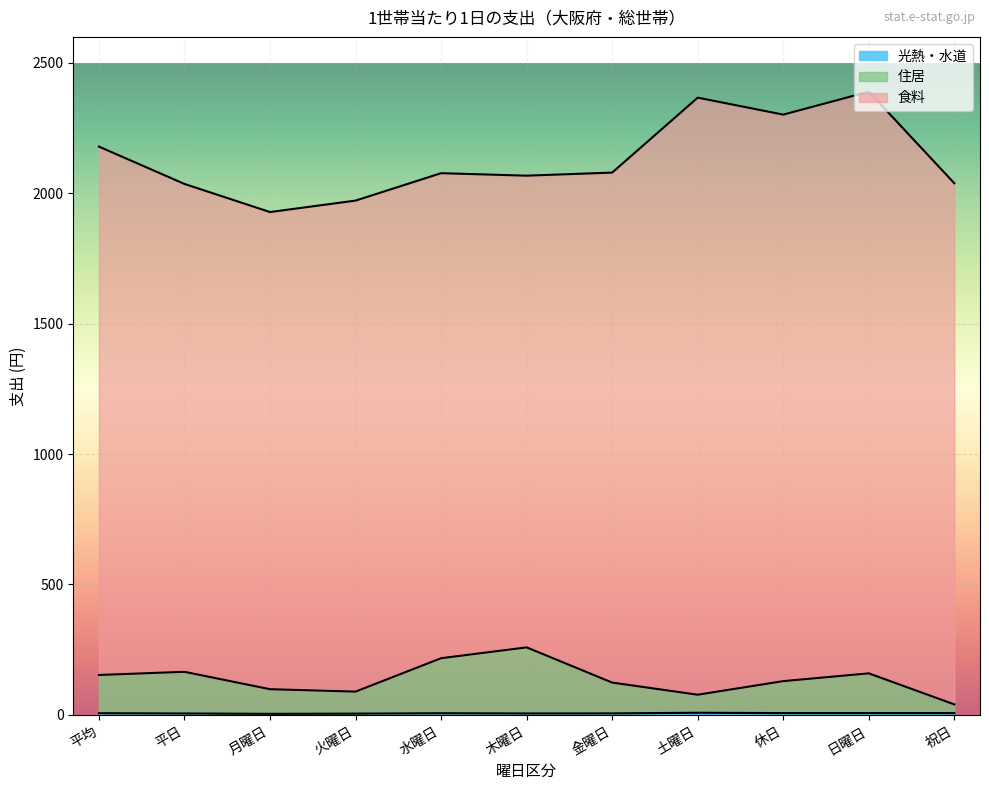

In 住居, how many points are higher than both neighbors (excluding endpoints)?

3